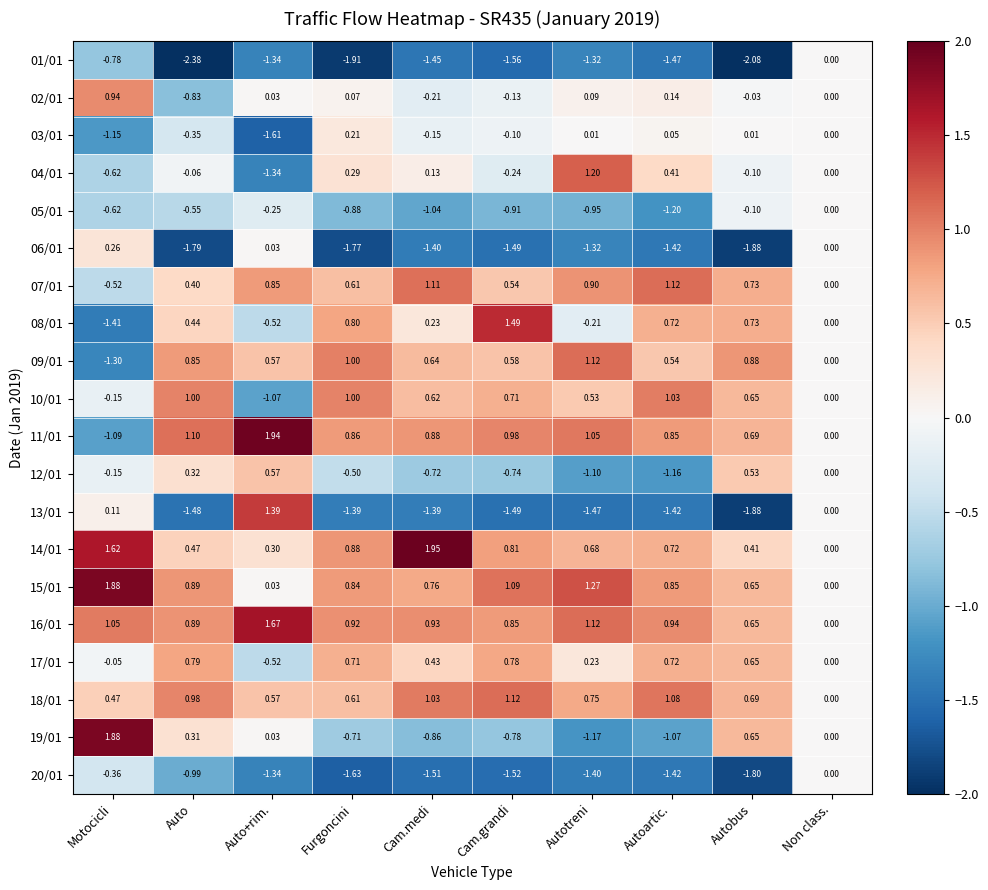

Which label corresponds to the smallest value in the chart?

Auto